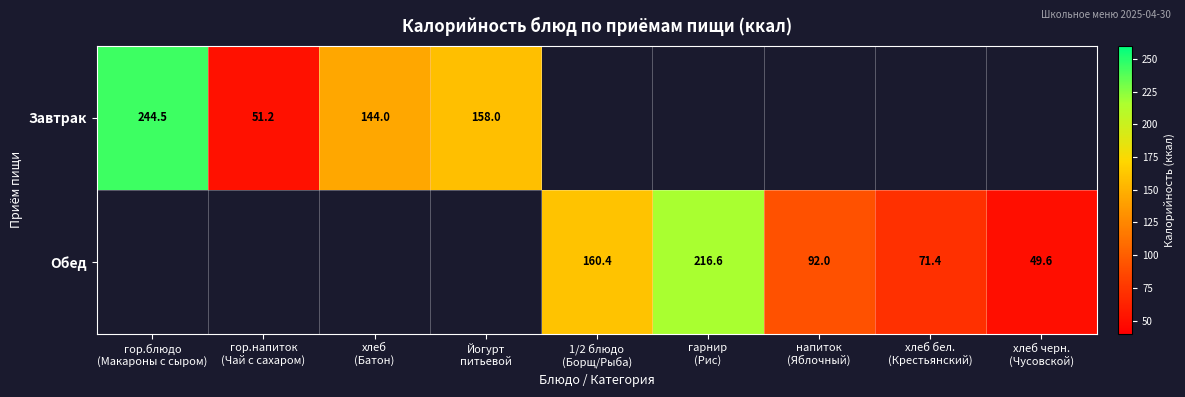

Between гор.напиток (Чай с сахаром) and хлеб (Батон), which series saw the biggest shift?

Завтрак